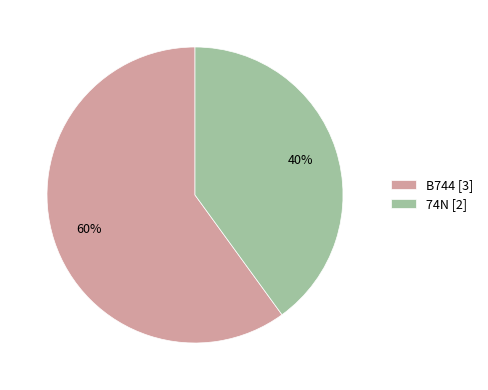

What is the largest slice in the pie chart?

B744